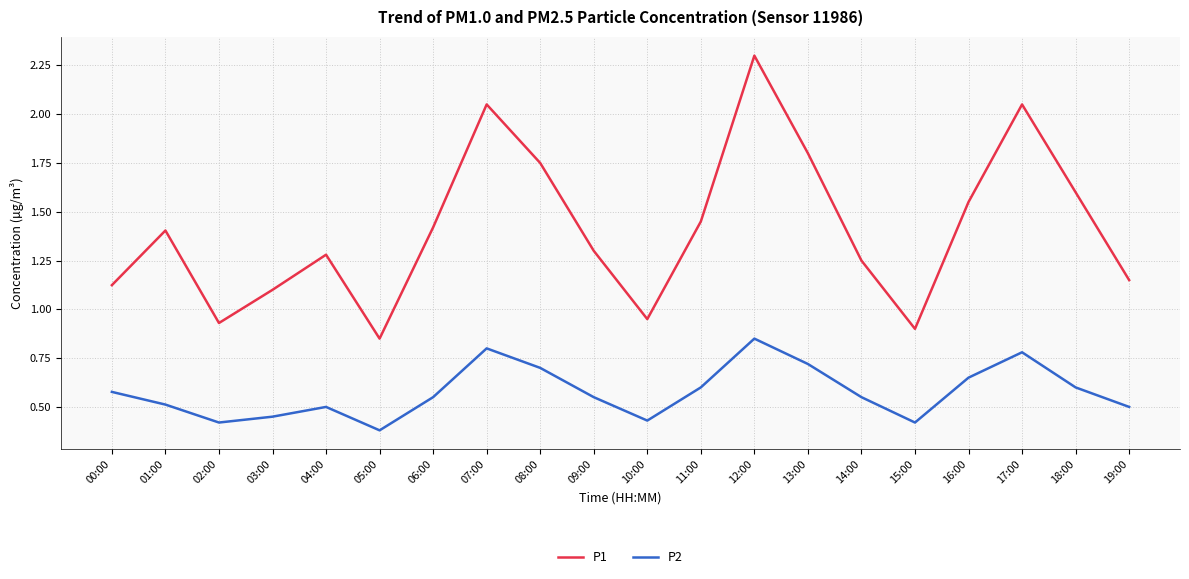

At which label does P1 first exceed 1?

00:00